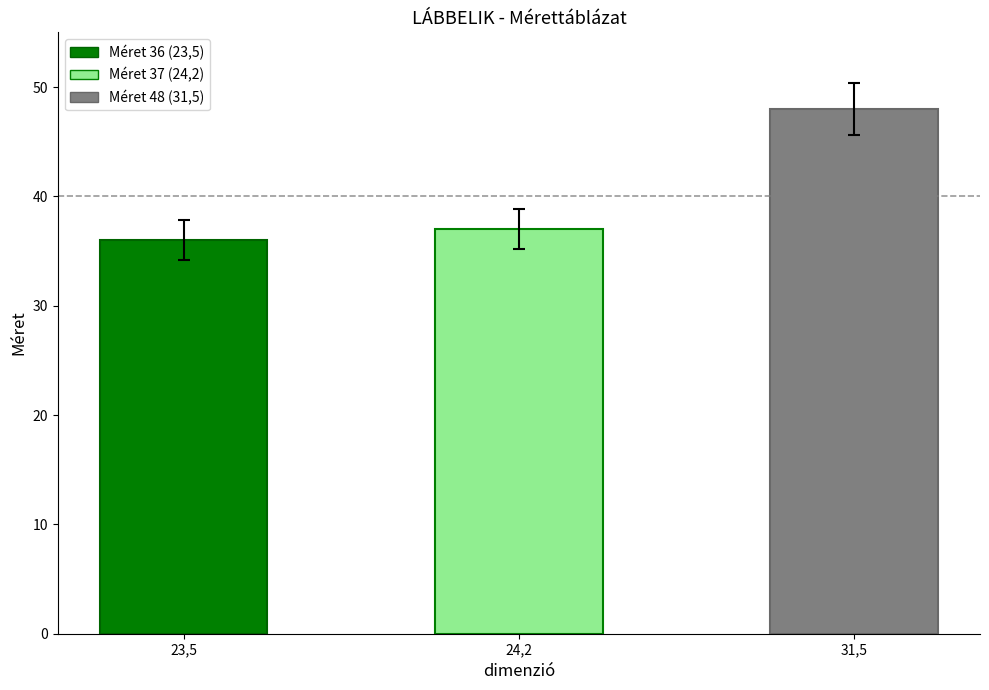

Reading right to left, list all the values displayed in this chart.

48	37	36